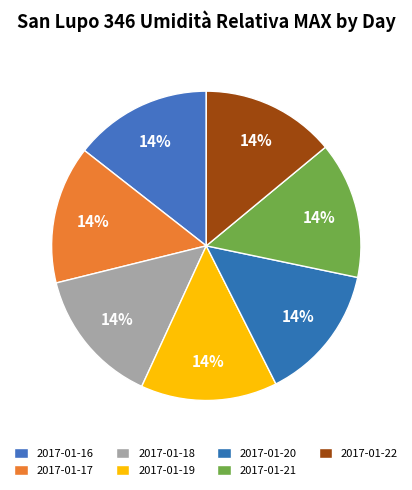

Count the number of slices in the pie.

7